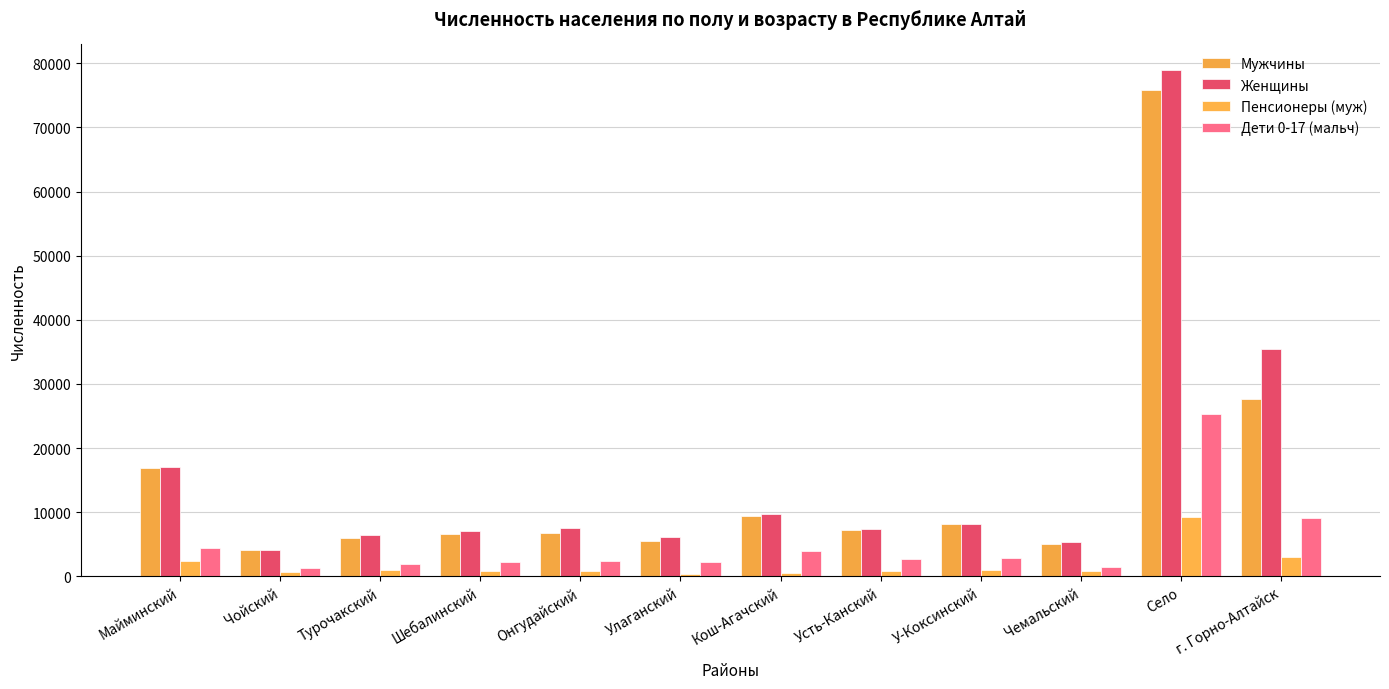

How many data points does each series have?

12